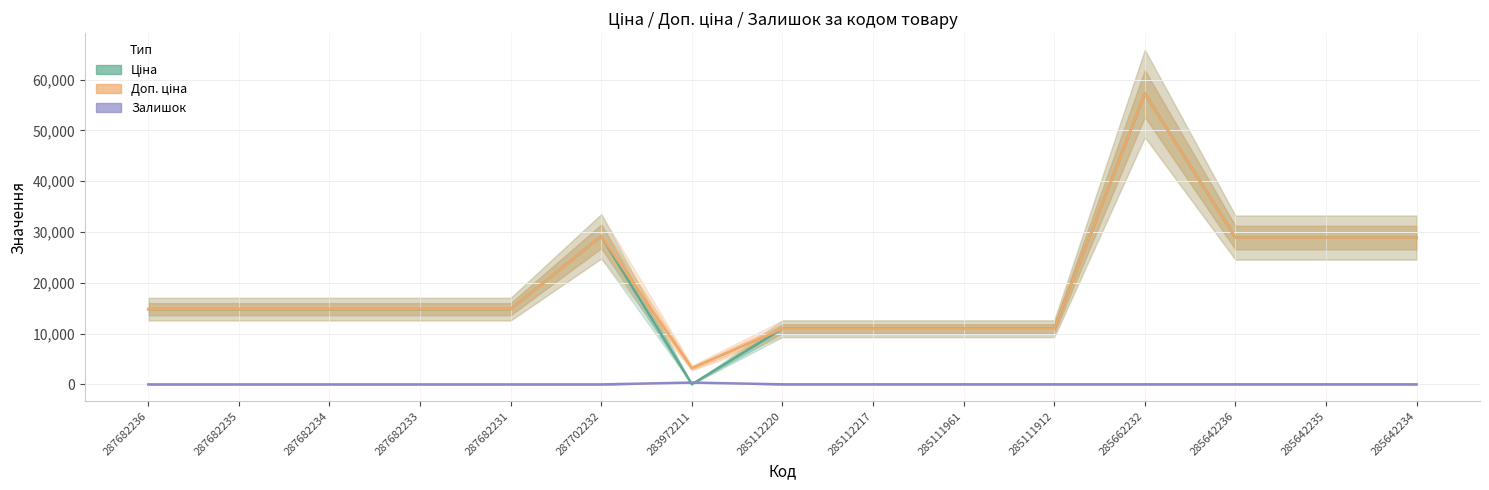

The Залишок series shows 9.6 at 285642235. True or false?

False